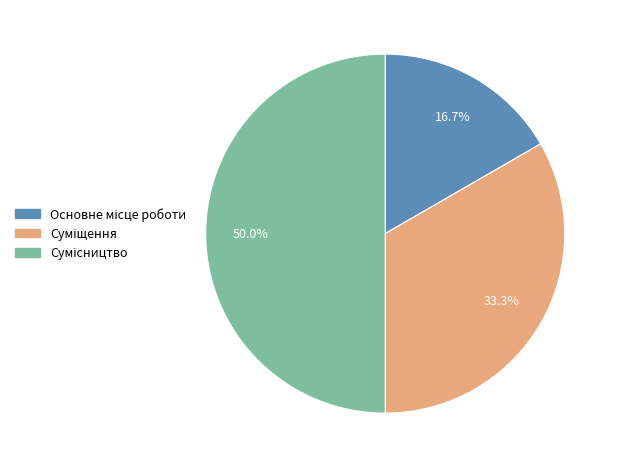

To the nearest percent, what is the combined percentage of Основне місце роботи and Суміщення?

50%